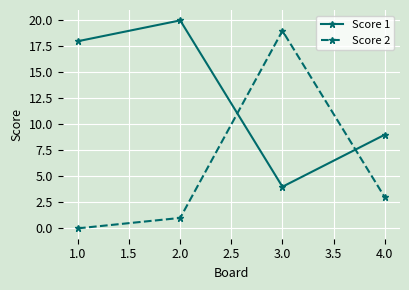

How many values in the Score 1 series are below 18?

2